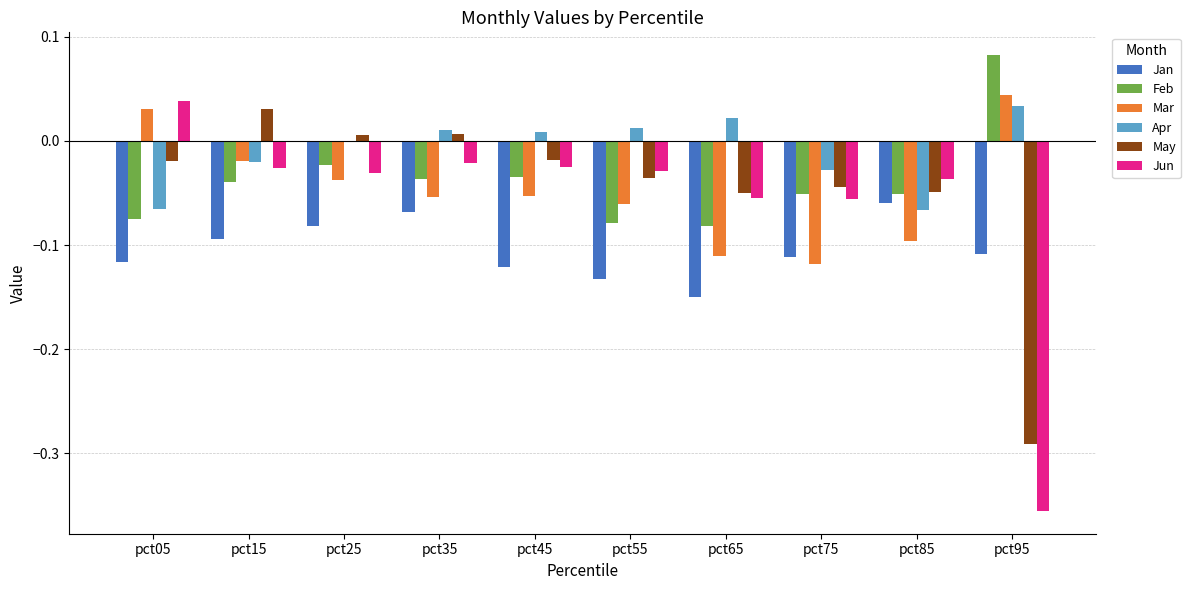

What is the sum of all Jun values?

-0.6